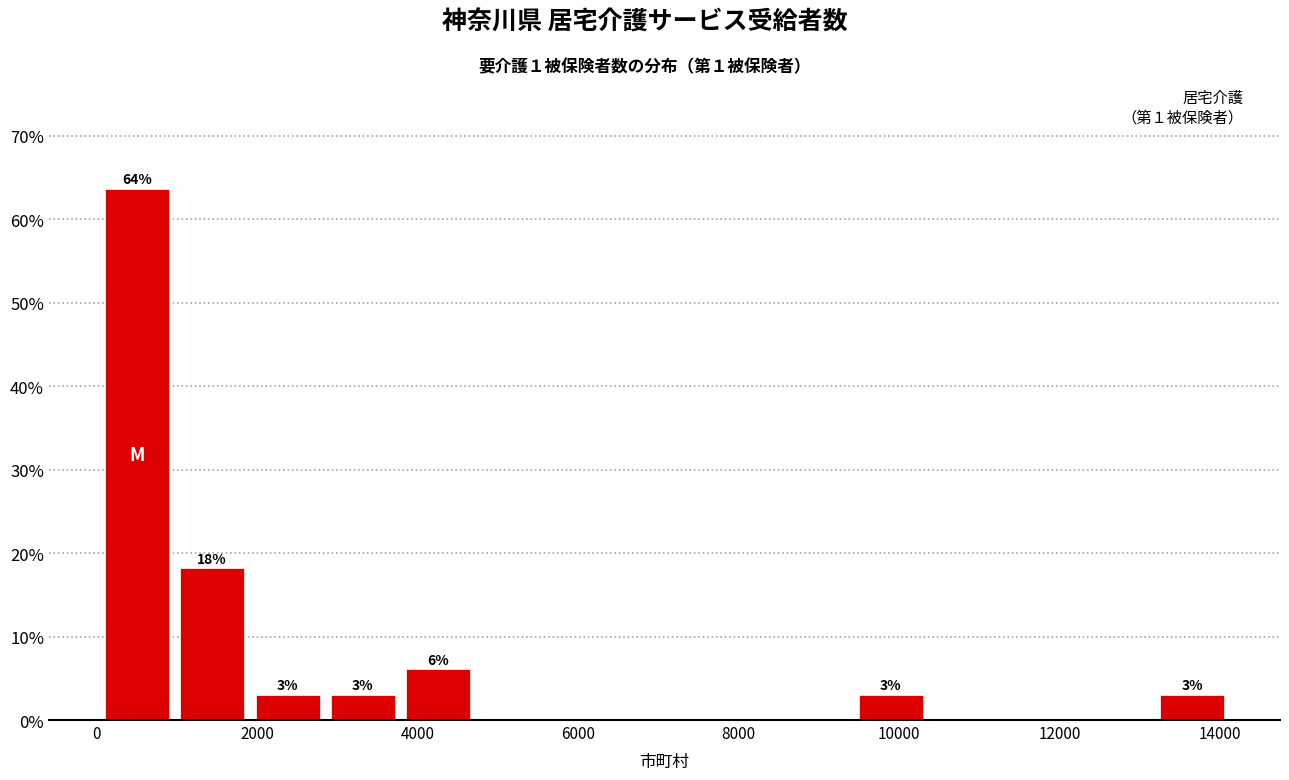

Which range on the x-axis has the tallest bar?

0 to 1000